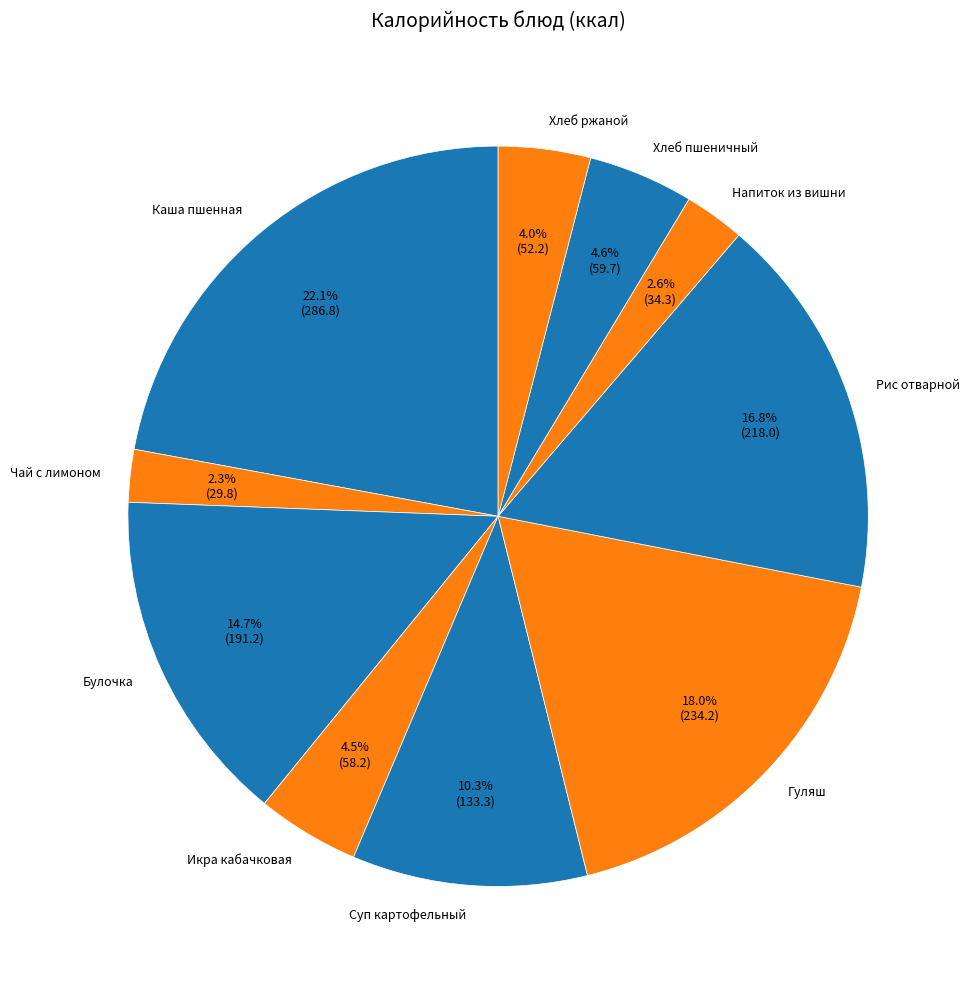

Between Напиток из вишни and Хлеб ржаной, which is larger?

Хлеб ржаной